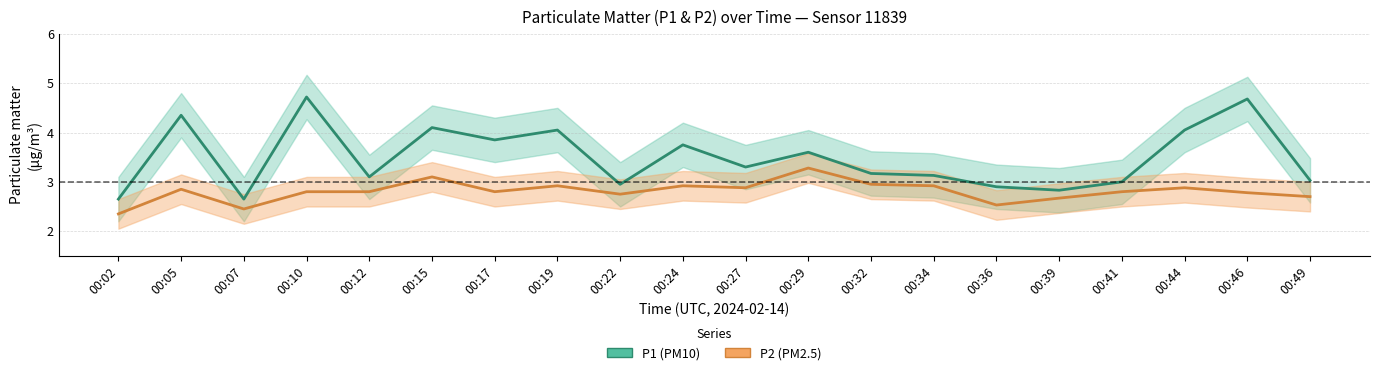

True or false: P2 (PM2.5) has more than 0 interior local peaks.

True